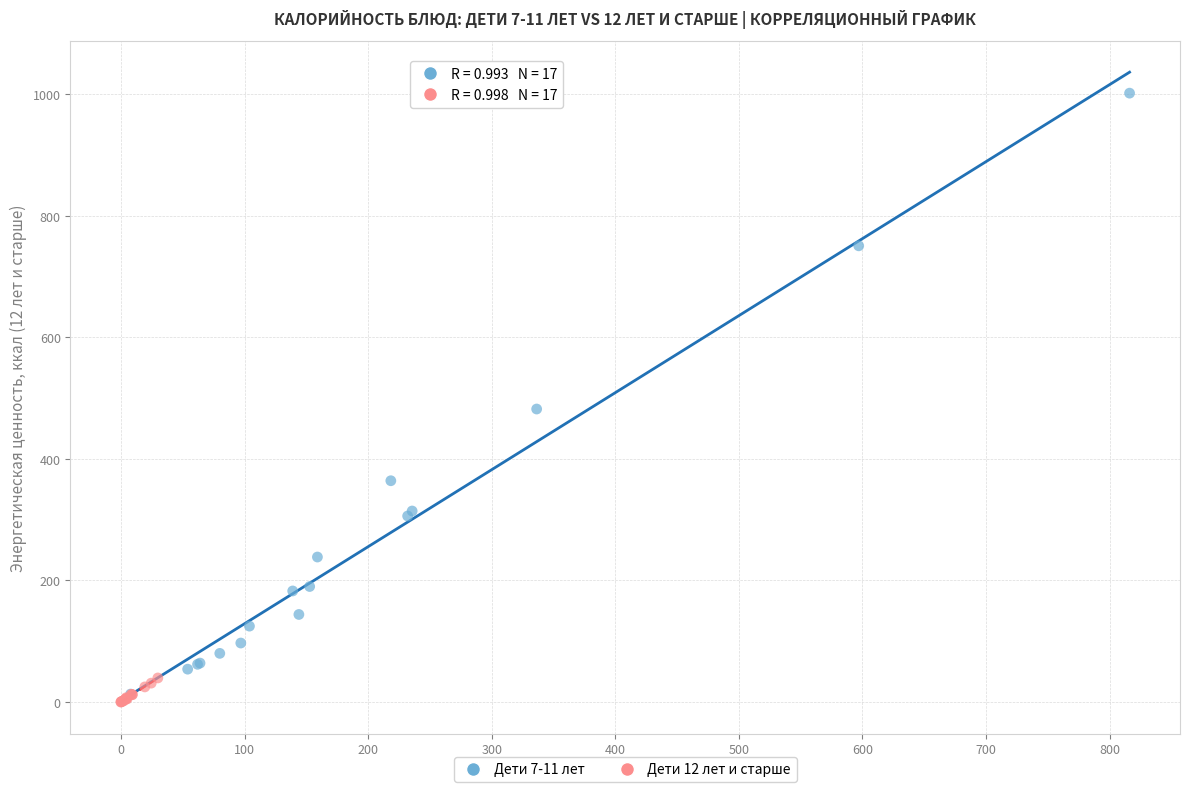

Which series reaches the minimum Y coordinate?

Дети 12 лет и старше